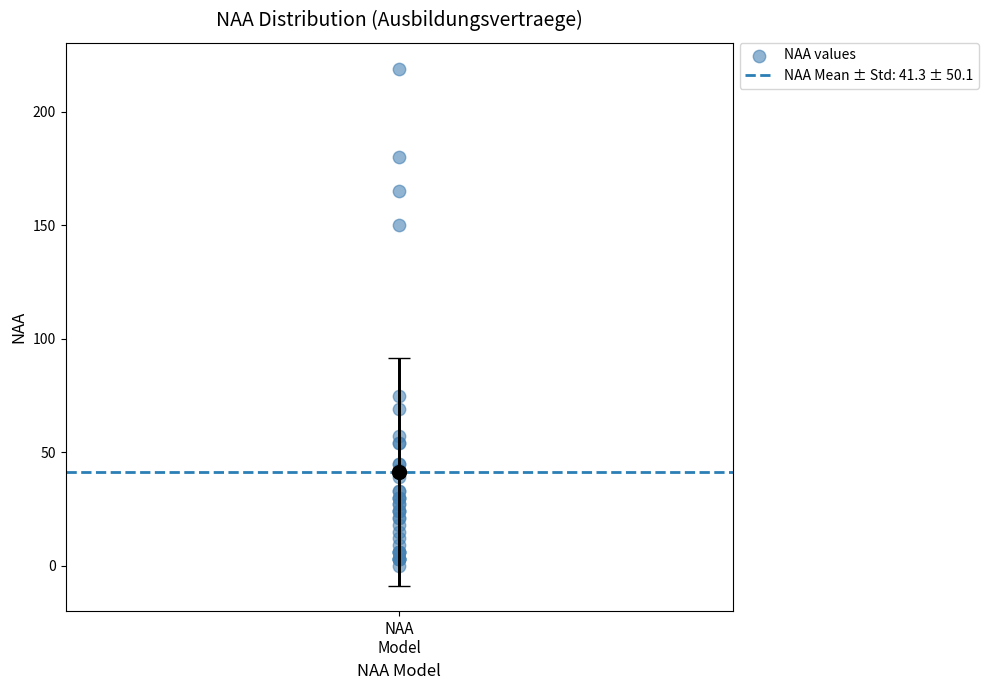

What Y value in the scatter plot is closest to 109?

75